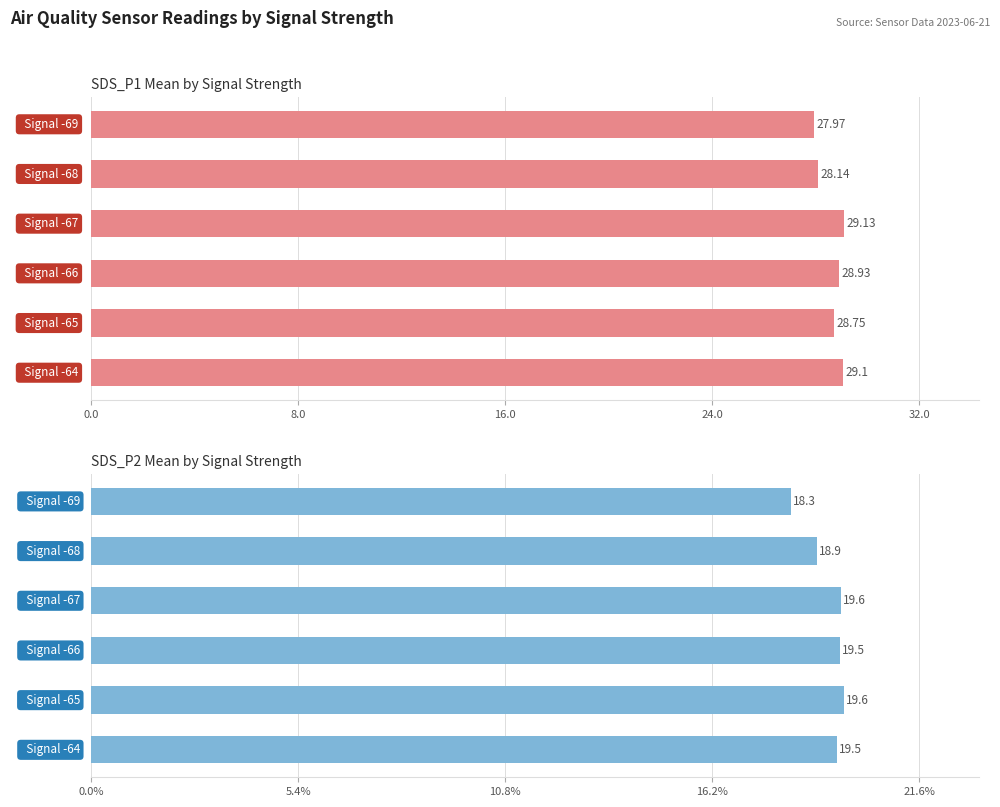

Reading right to left, extract all data points from this chart.

SDS_P1: 29.1	28.8	28.9	29.1	28.1	28.0
SDS_P2: 19.5	19.6	19.5	19.6	18.9	18.3